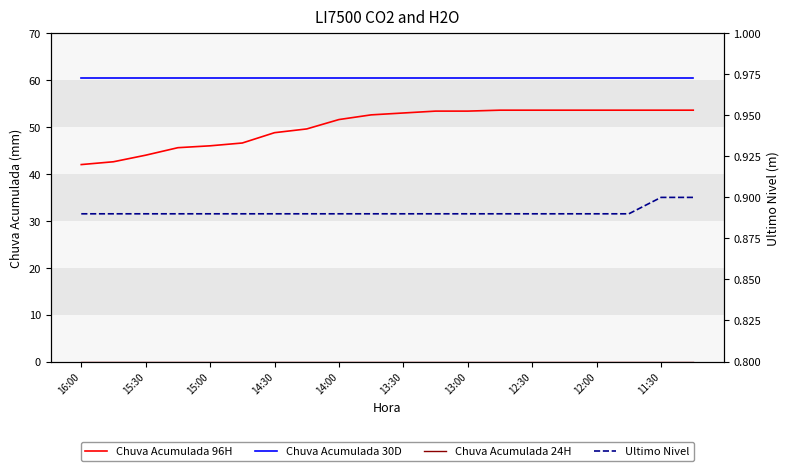

True or false: Chuva Acumulada 24H has more than 0 points higher than both neighbors.

False